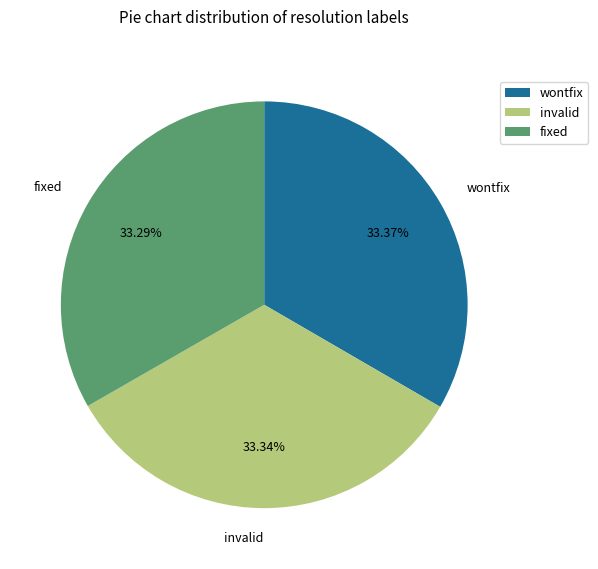

Is the sum of wontfix and invalid greater than half?

Yes